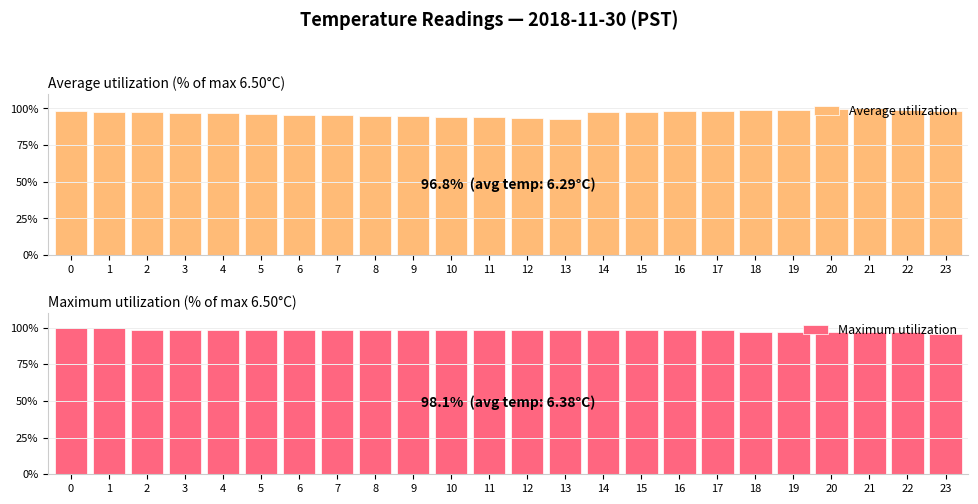

What are all the series names shown in the legend?

Average utilization, Maximum utilization